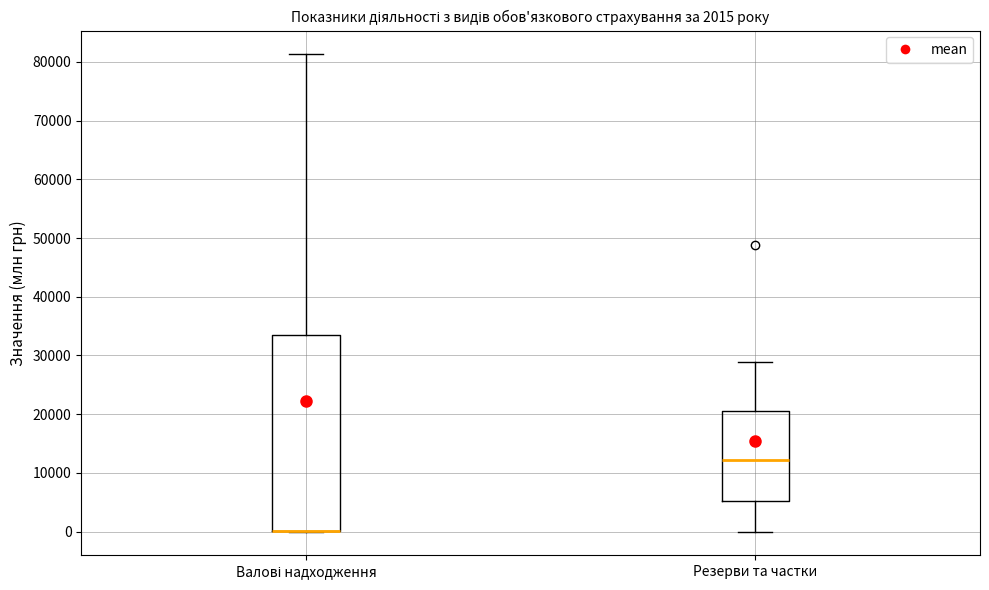

Which box is the tallest, from its lower edge to its upper edge?

Валові надходження